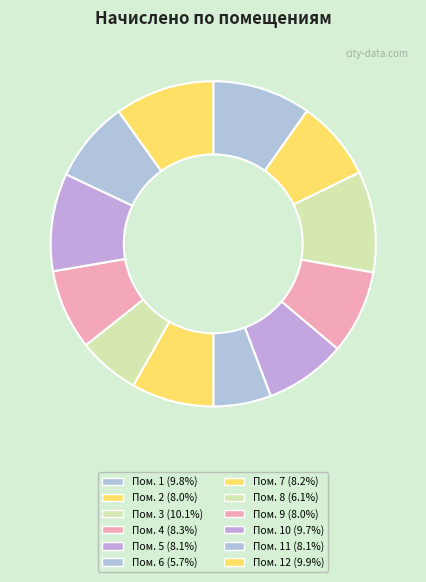

To the nearest percent, what is the average slice percentage?

8%